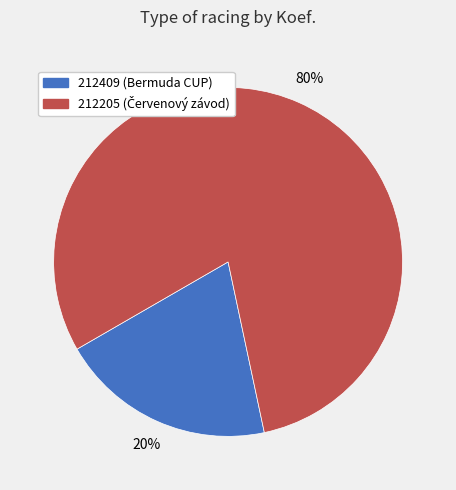

Which category has the smallest portion of the pie?

212409